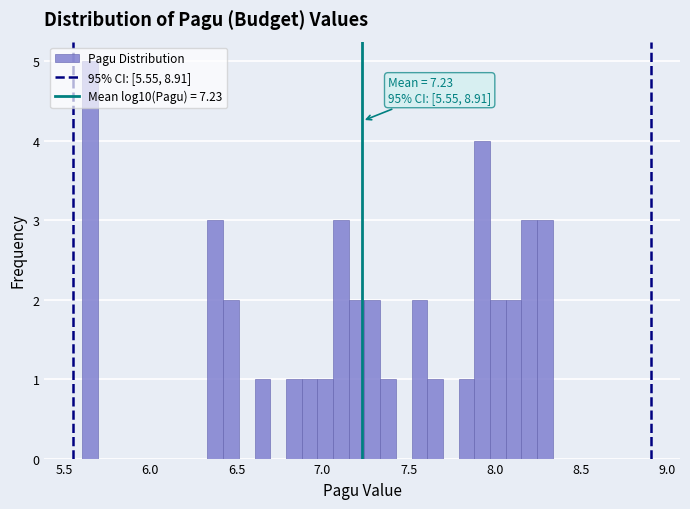

Read against the x-axis, roughly where is the centre of the tallest bar?

5.65